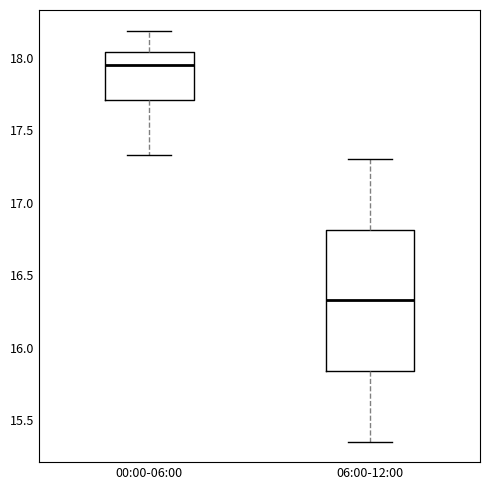

Which box has the lowest median line?

06:00-12:00